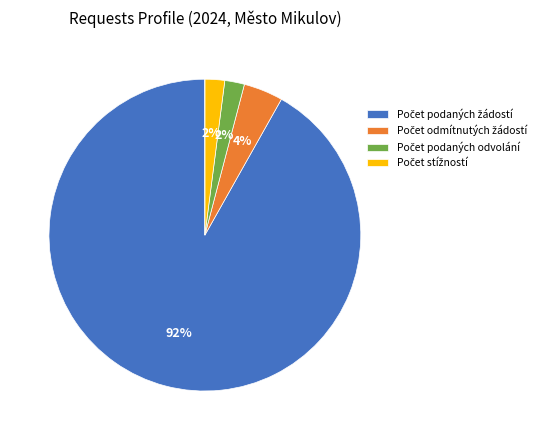

Is there any slice that represents more than half of the pie?

Yes